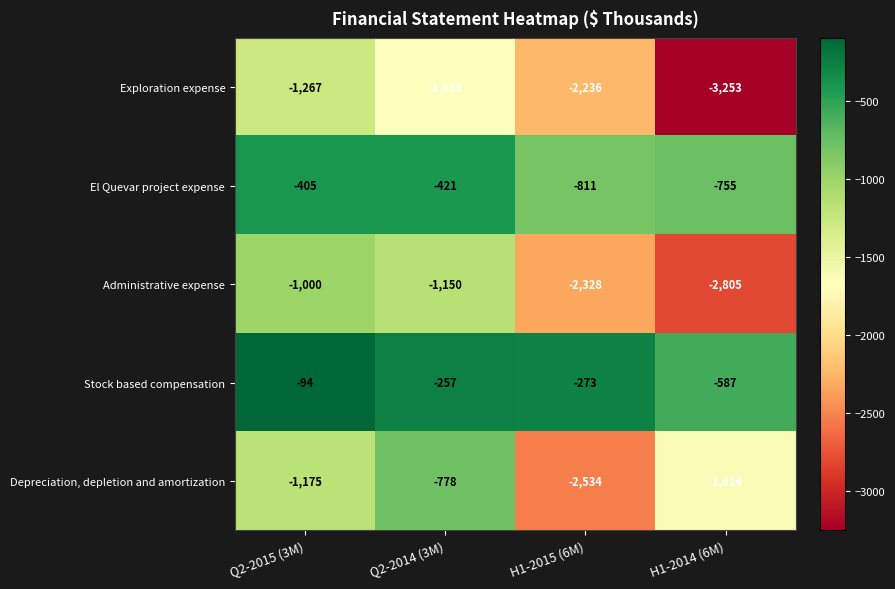

Reading left to right, transcribe all the data shown in this chart.

Exploration expense: -1267	-1653	-2236	-3253
El Quevar project expense: -405	-421	-811	-755
Administrative expense: -1000	-1150	-2328	-2805
Stock based compensation: -94	-257	-273	-587
Depreciation, depletion and amortization: -1175	-778	-2534	-1624